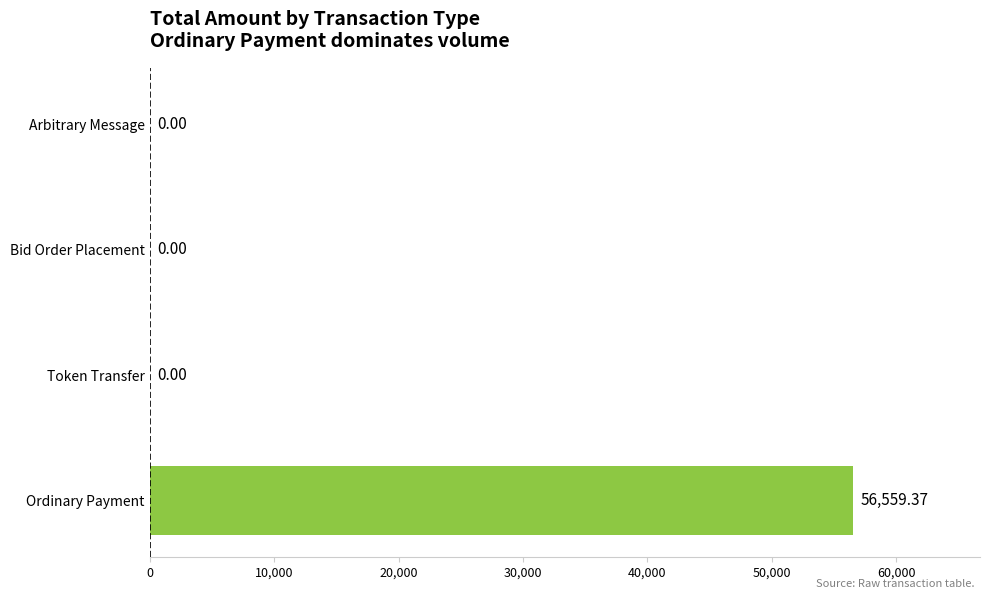

What is the change in value from Ordinary Payment to Arbitrary Message?

-56559.4